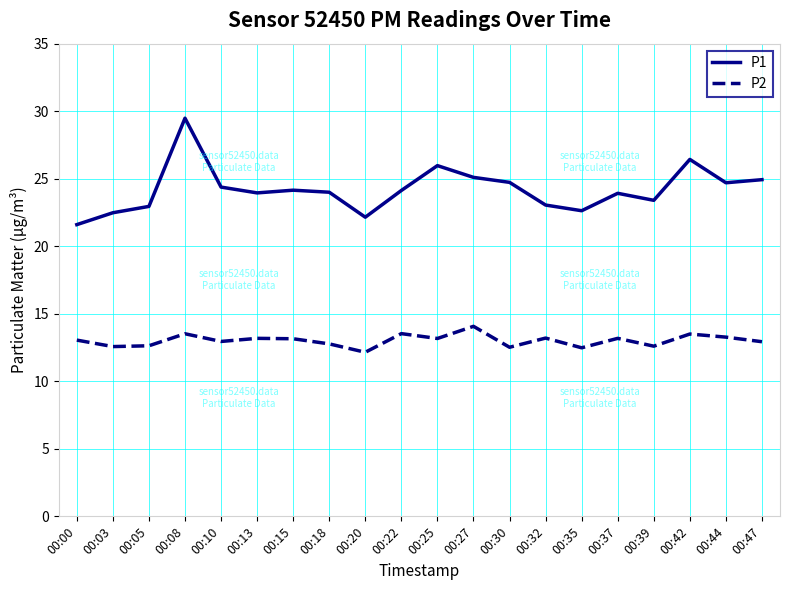

What is the spread (max minus min) of values at 00:13?

10.8